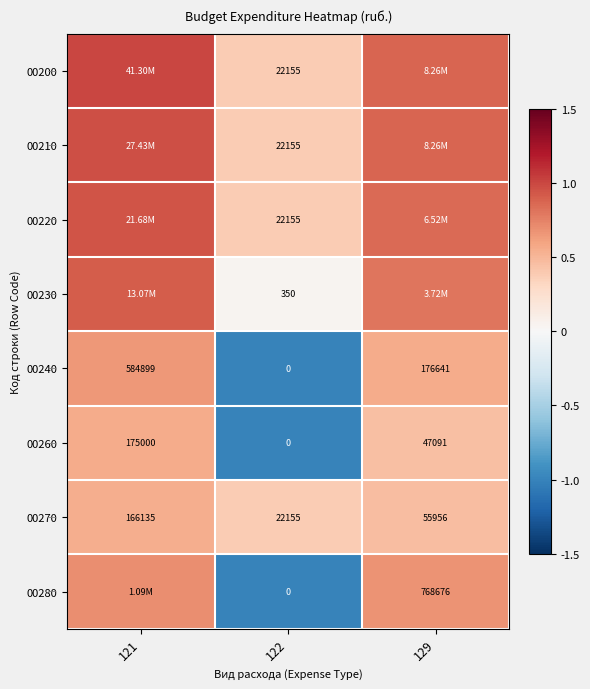

Between 121 and 129, which is larger?

121